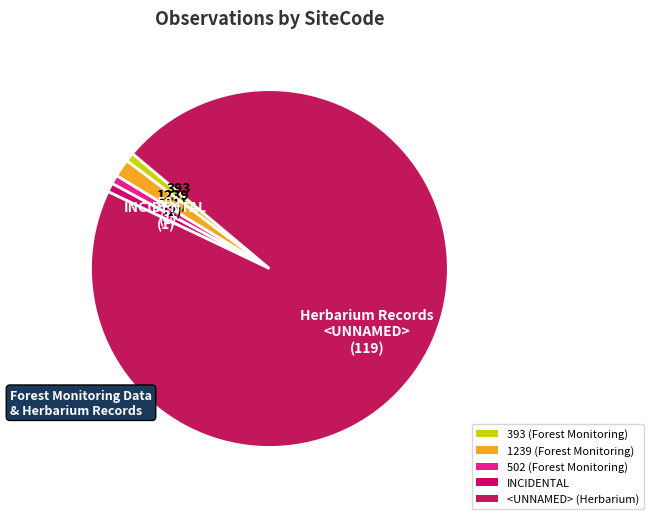

How many slices are in this pie chart?

5